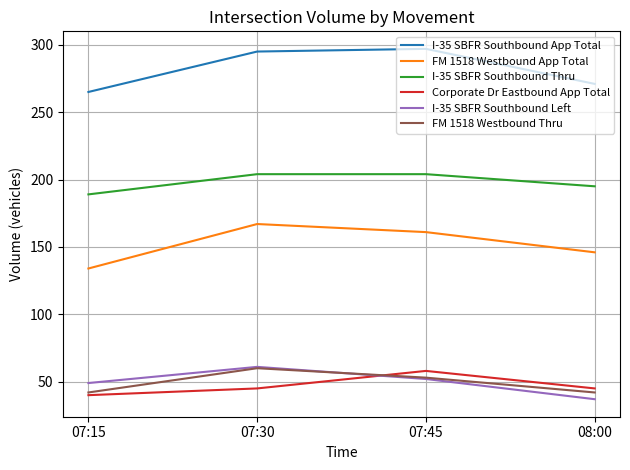

What is the spread (max minus min) of values at 08:00?

234